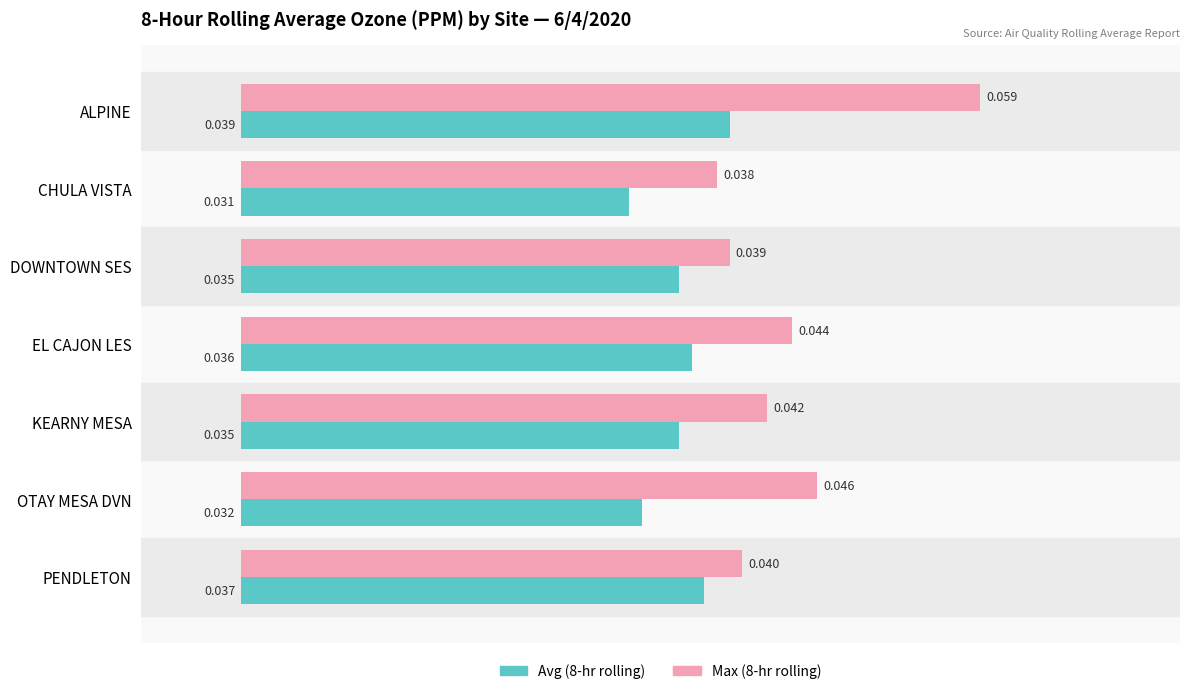

At which category is the sum across all series the highest?

ALPINE